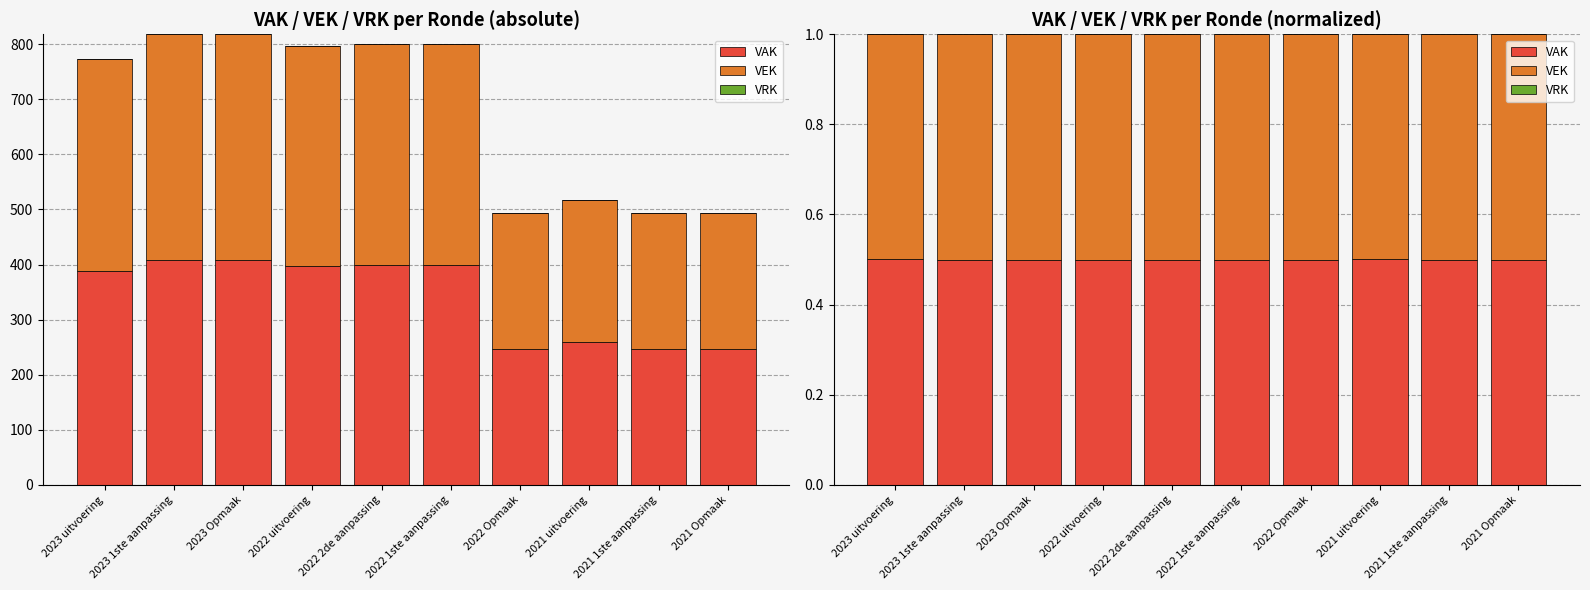

Reading left to right, extract all data points from this chart.

VAK: 0.5	0.5	0.5	0.5	0.5	0.5	0.5	0.5	0.5	0.5
VEK: 0.5	0.5	0.5	0.5	0.5	0.5	0.5	0.5	0.5	0.5
VRK: 0.0	0.0	0.0	0.0	0.0	0.0	0.0	0.0	0.0	0.0